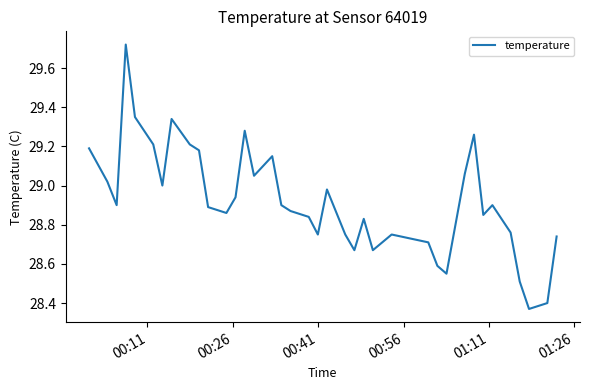

Does the chart display data point markers on the line(s)?

No